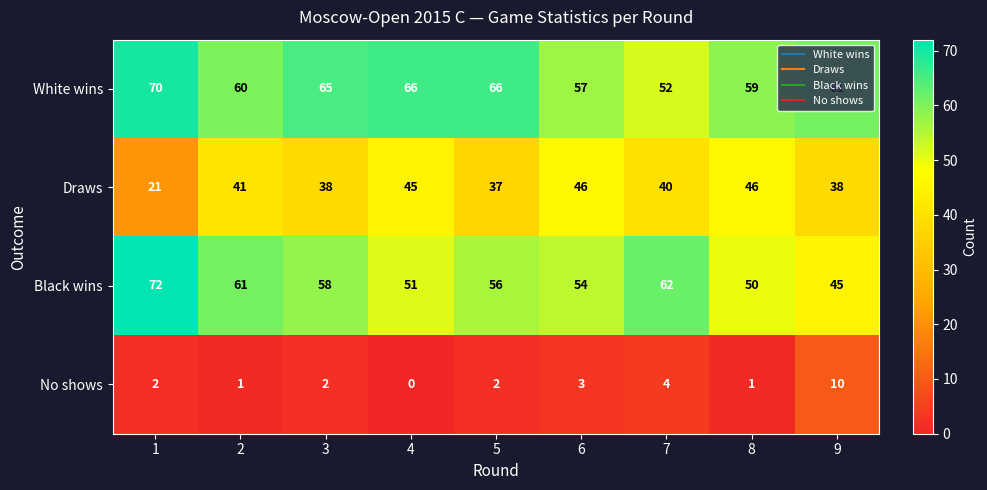

Between 5 and 8, which series saw the biggest shift?

Draws